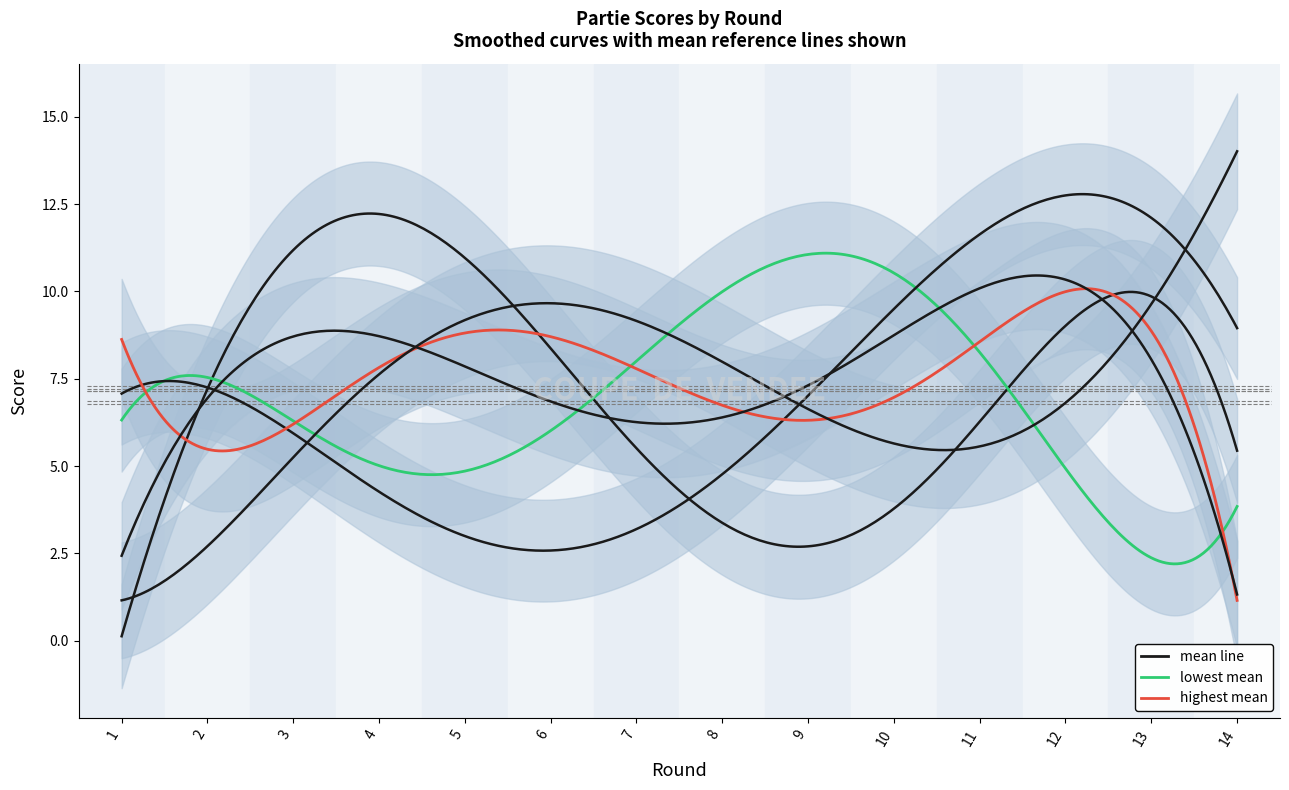

What is the highest value of the Partie 5 series?

14